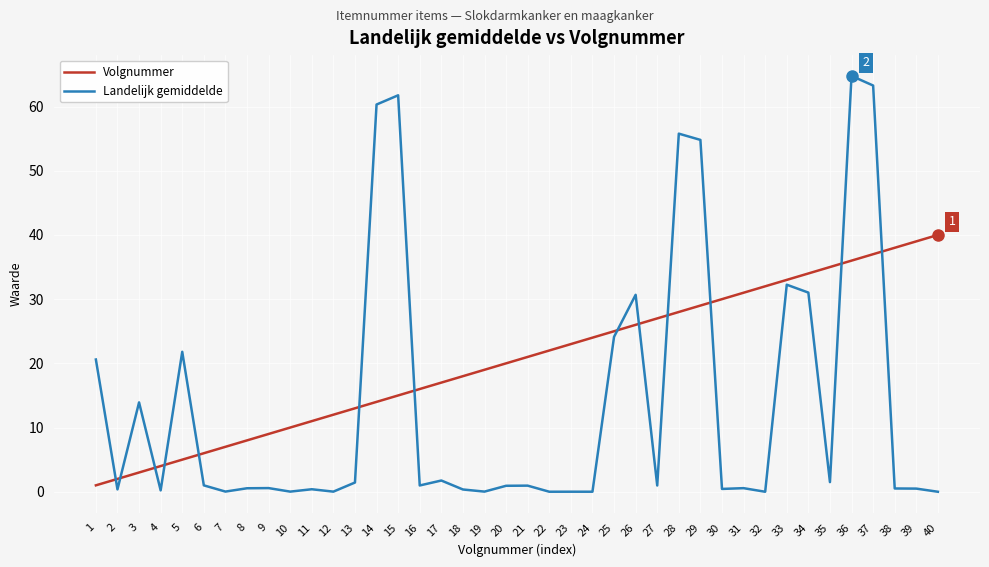

What are all the series names shown in the legend?

Volgnummer, Landelijk gemiddelde